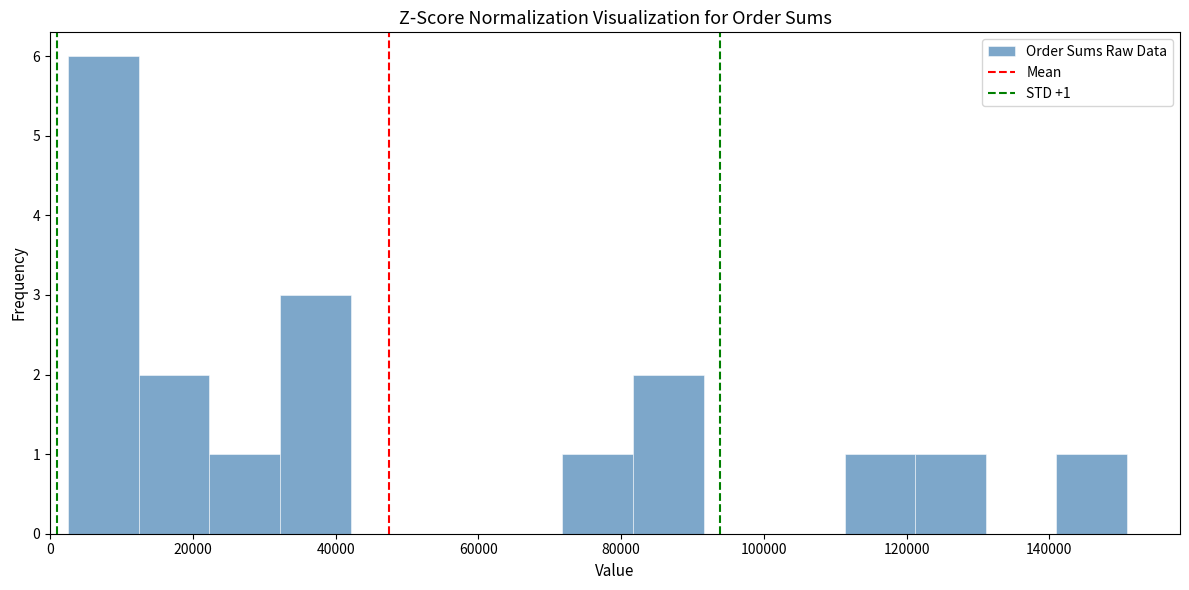

Over which range of the x-axis is the bar tallest?

2000 to 12000